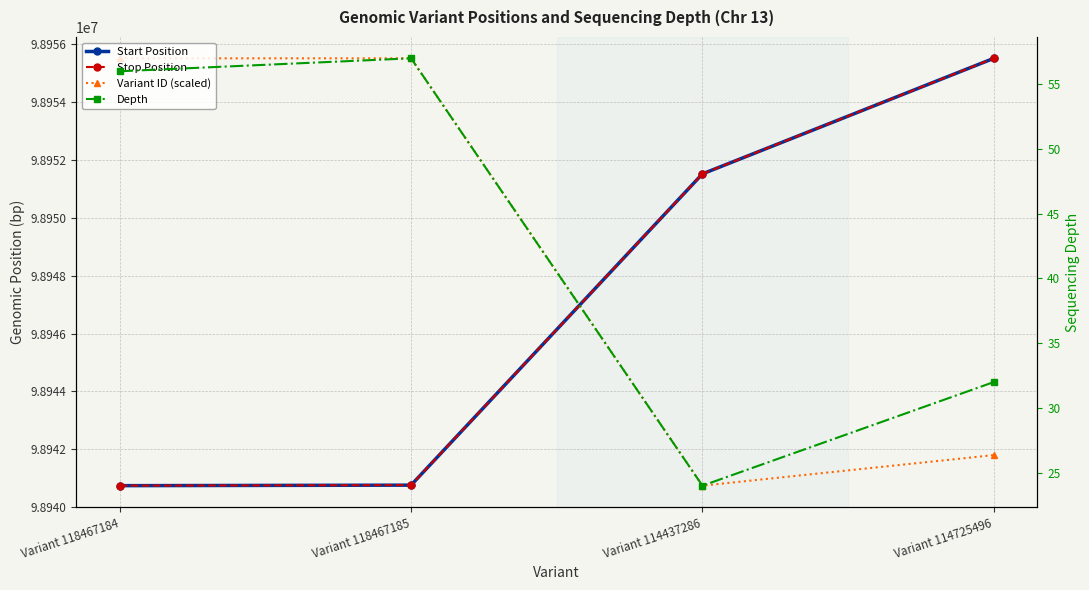

What value does the Start Position series have at Variant 114437286?

98951523.0